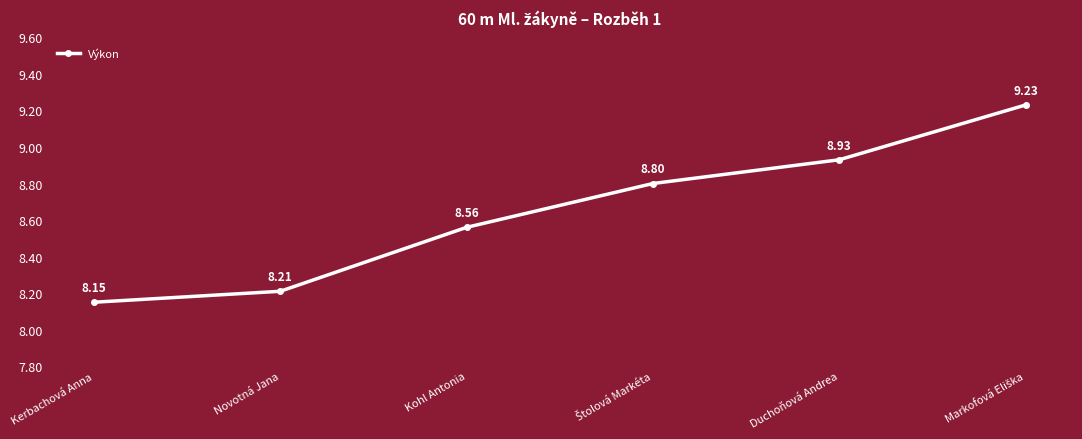

What position from the right is Kerbachová Anna?

6